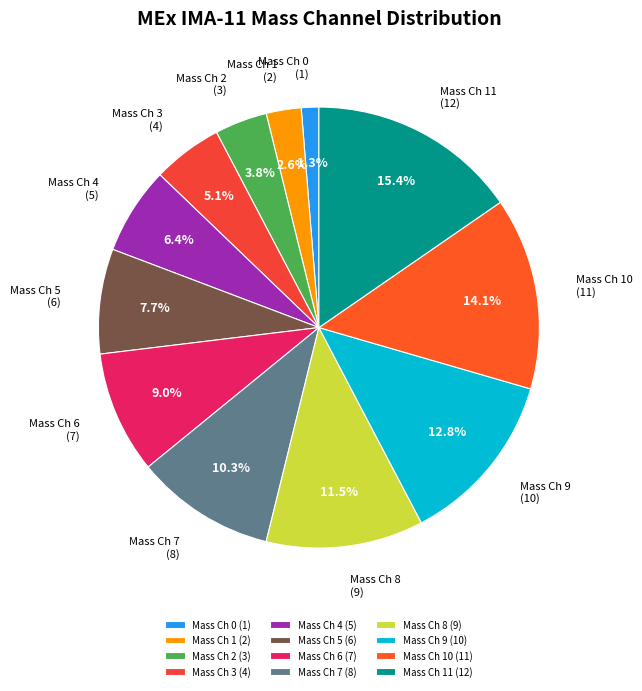

Count the number of slices in the pie.

12